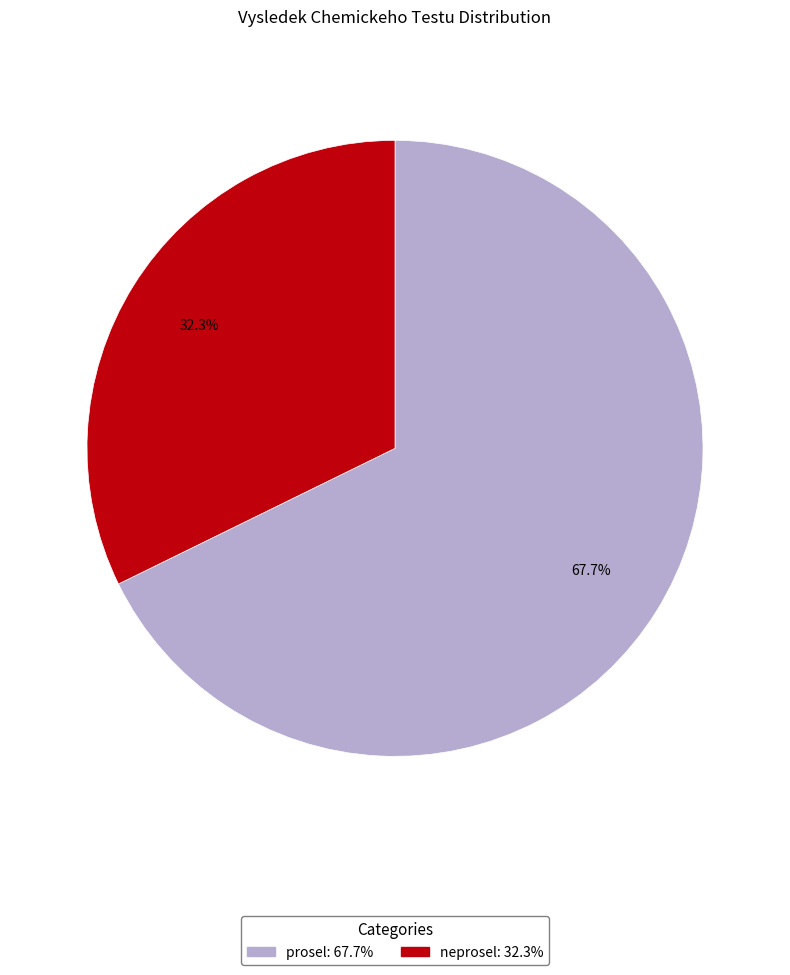

Is there any slice that represents more than half of the pie?

Yes